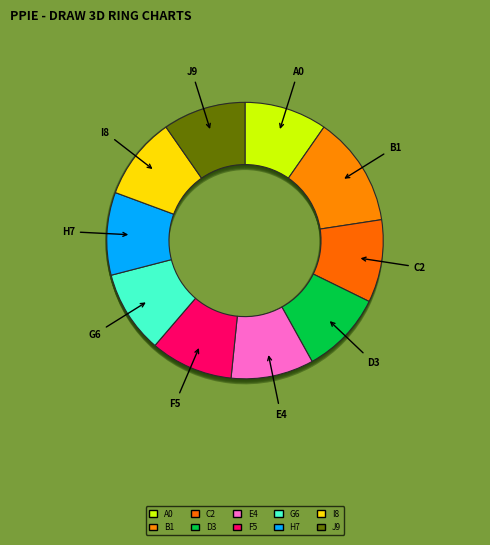

Which slice is the smallest?

北京市城市管理综合行政执法局-G7000100